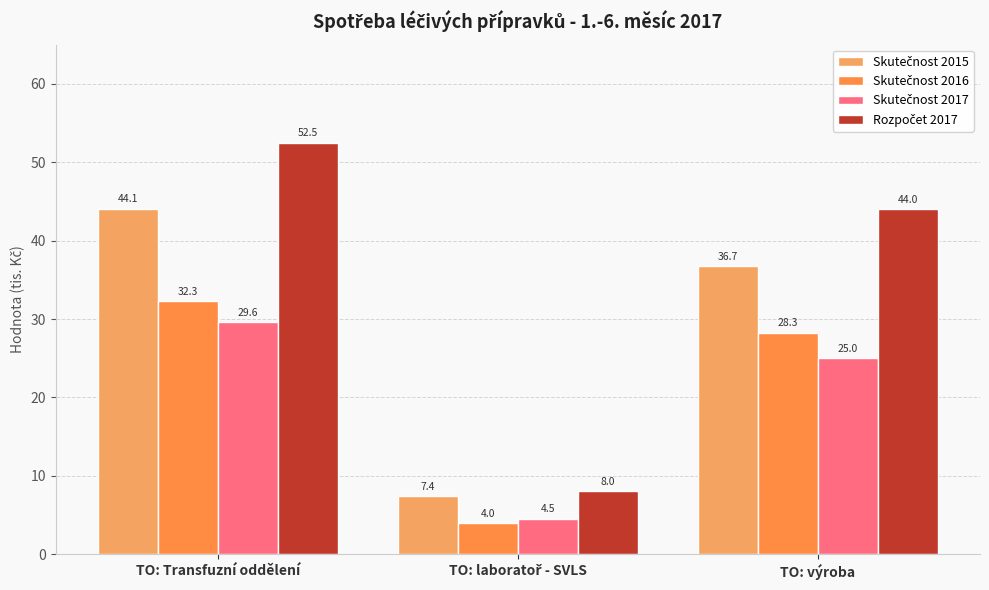

At how many categories does at least one series exceed 28?

2